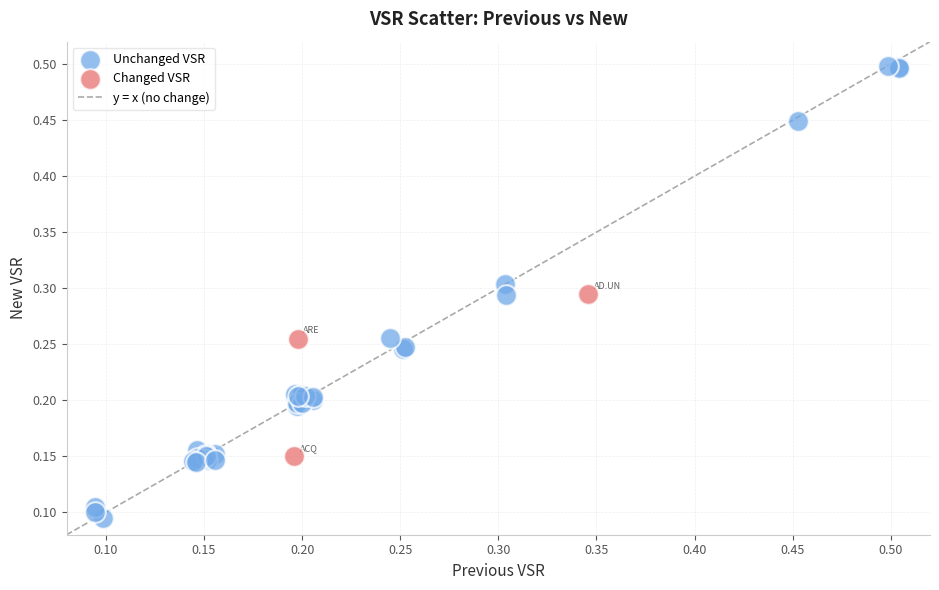

Which series has the largest Y range (max minus min)?

Unchanged VSR